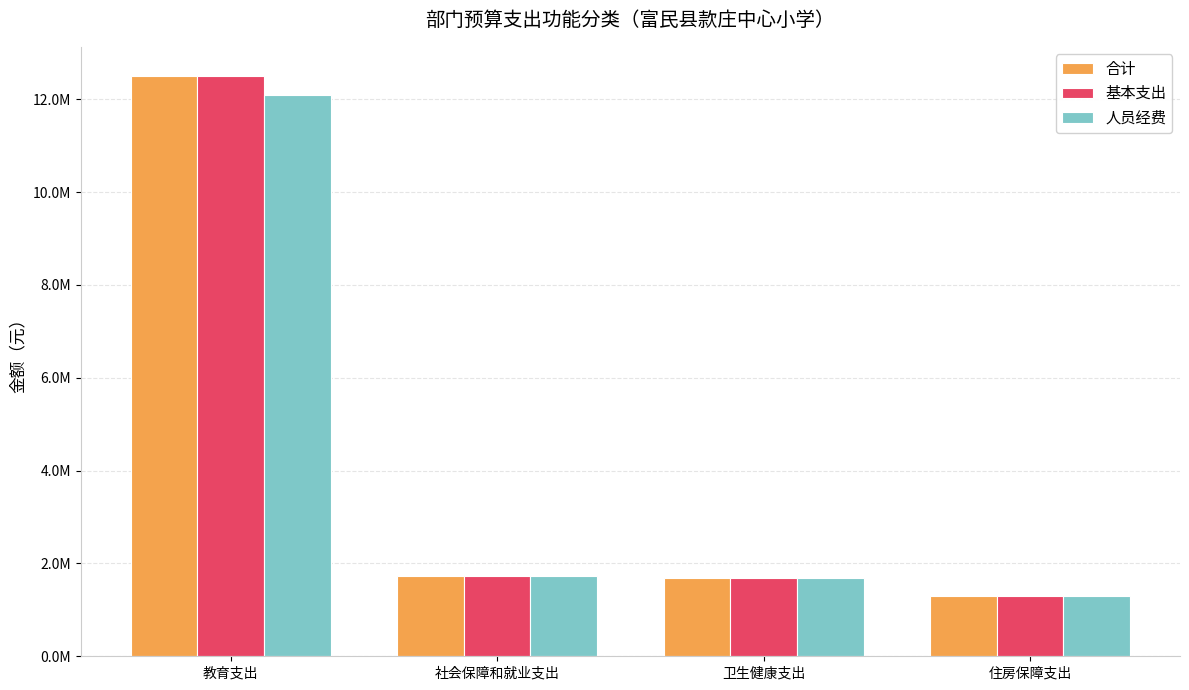

What are all the series names shown in the legend?

合计, 基本支出, 人员经费